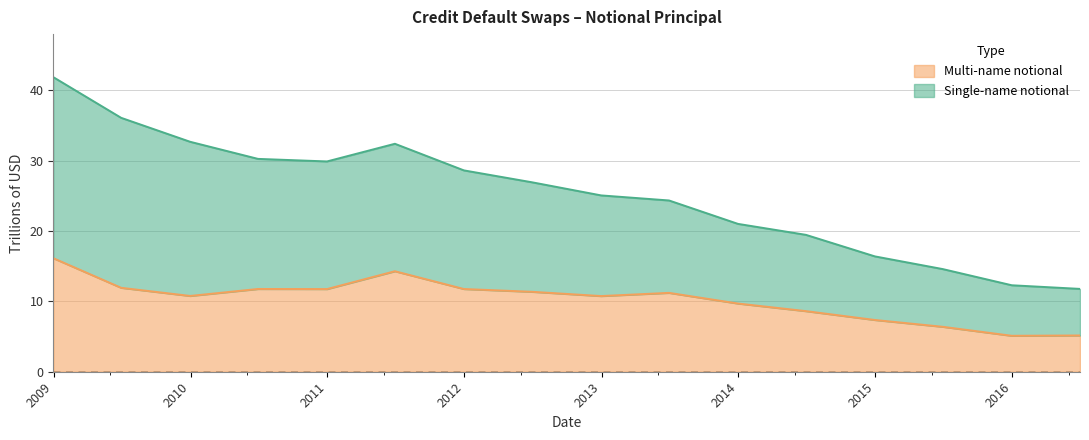

What is the spread (max minus min) of values at 2010-06-30?

18.5